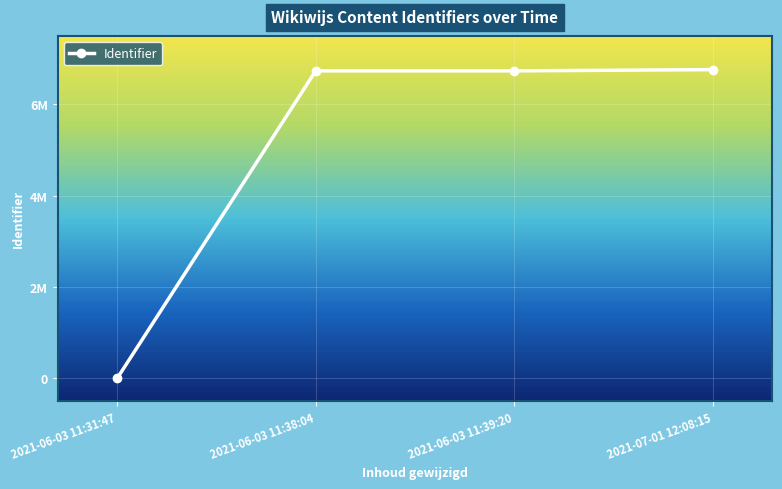

What position from the right is 2021-06-03 11:39:20?

2